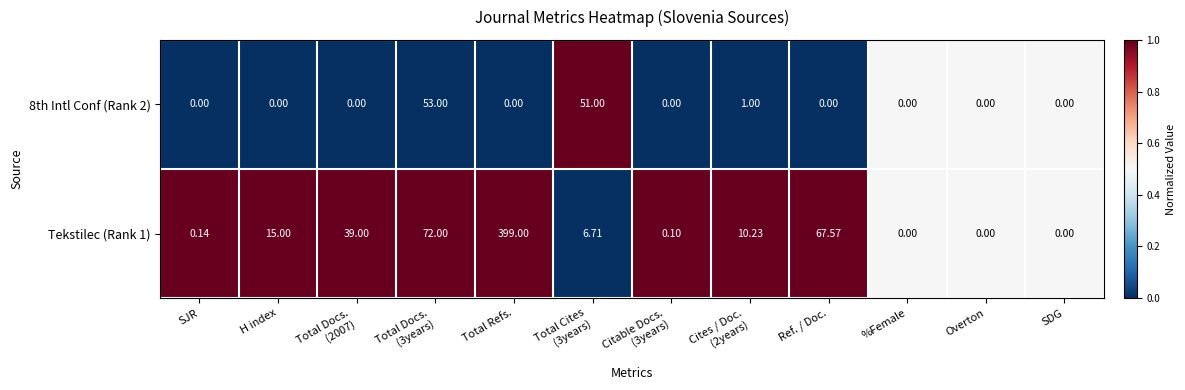

Which label corresponds to the largest value in the chart?

Total Refs.